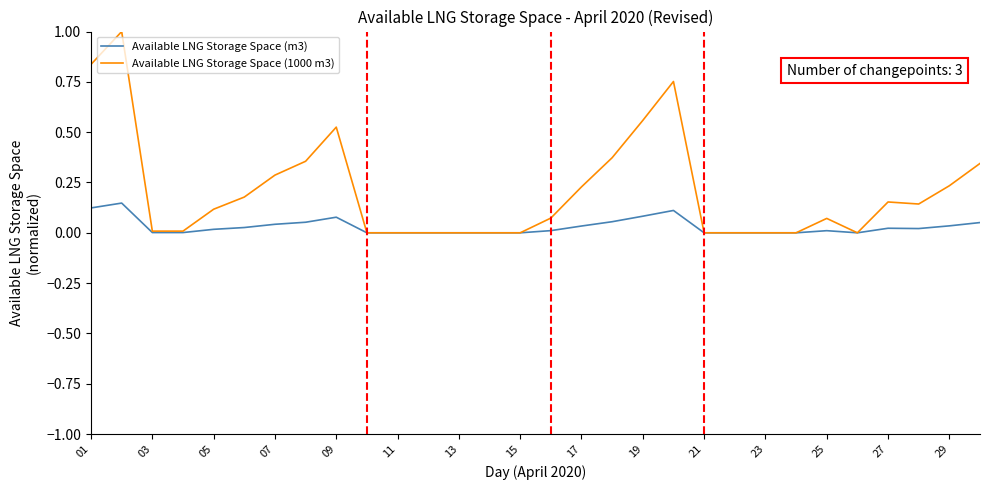

List the series in order of their overall mean, lowest first.

Available LNG Storage Space (m3), Available LNG Storage Space (1000 m3)